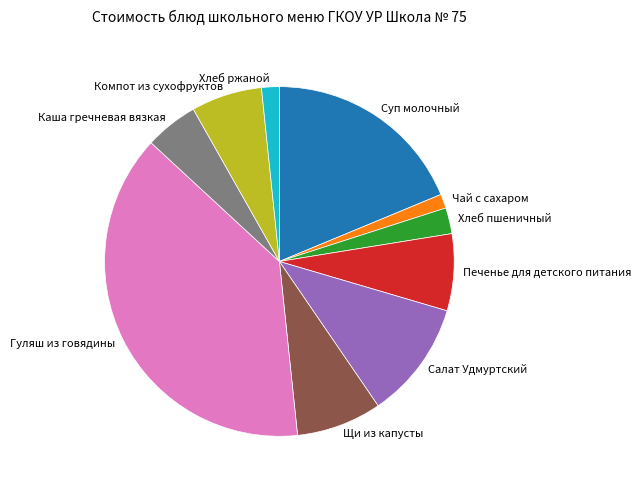

Between Печенье для детского питания and Хлеб пшеничный, which is larger?

Печенье для детского питания